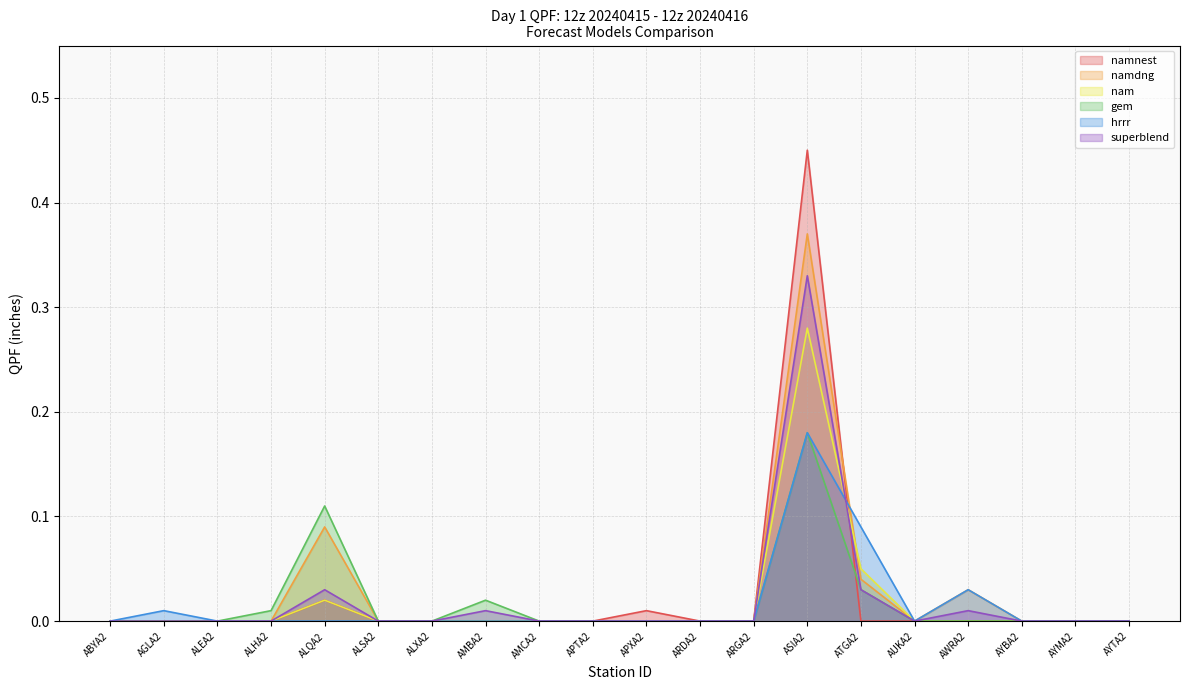

Is it true that gem equals 0.1 at ALEA2?

False